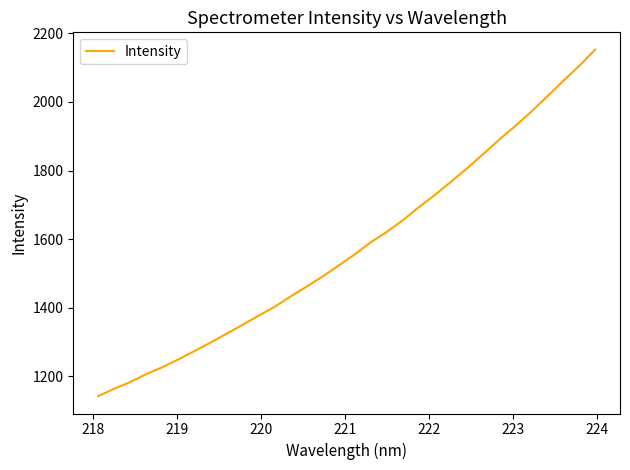

What is the difference between the second highest and second lowest values?

941.0